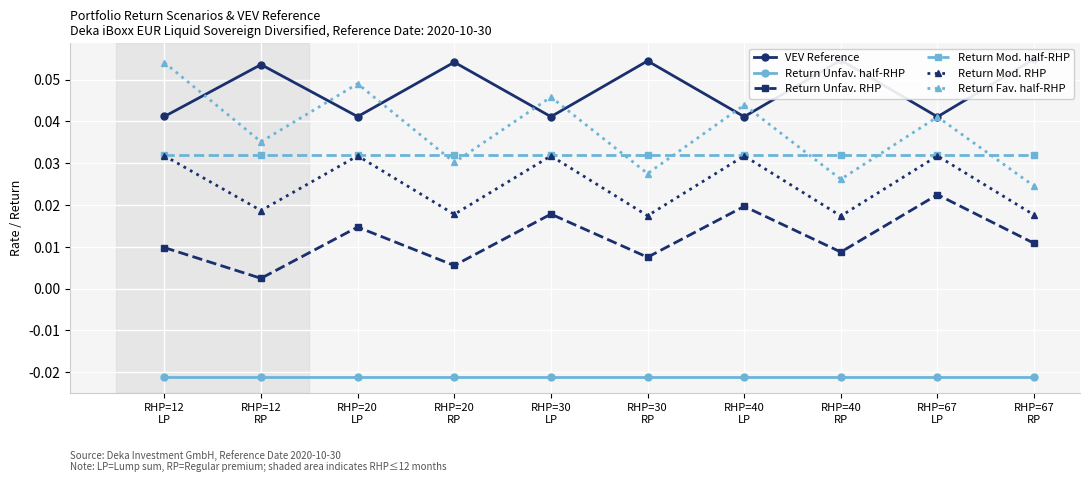

Where do Return Fav. half-RHP and Return Mod. half-RHP first cross each other?

RHP=20
LP and RHP=20
RP